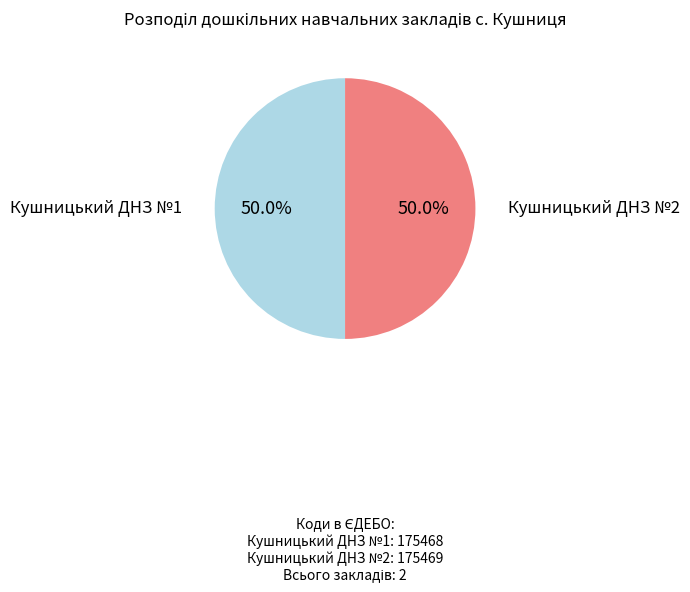

Is the sum of Кушницький ДНЗ №2 and Кушницький ДНЗ №1 greater than half?

Yes